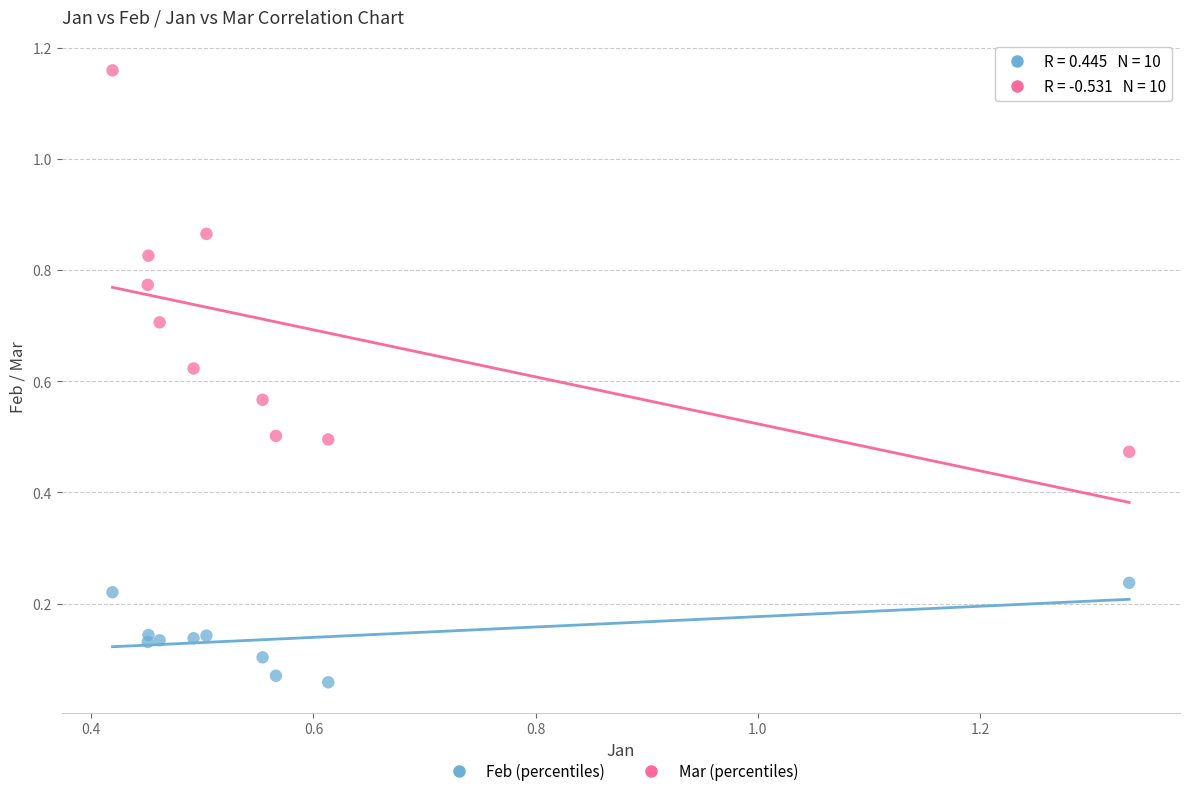

Across all data points, what is the range of Y values (max minus min)?

1.1